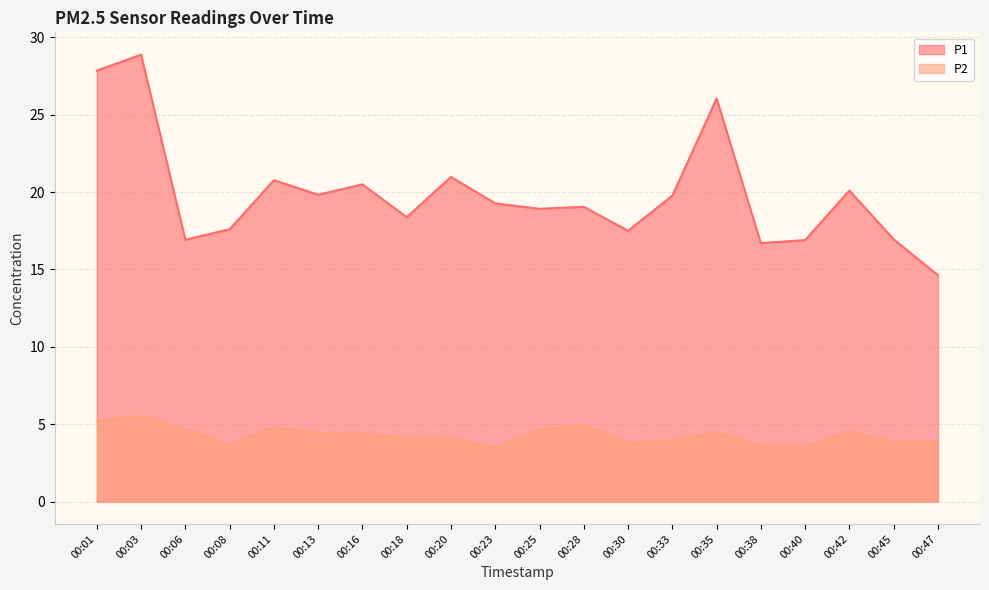

How many values in the P1 series are below 19?

9